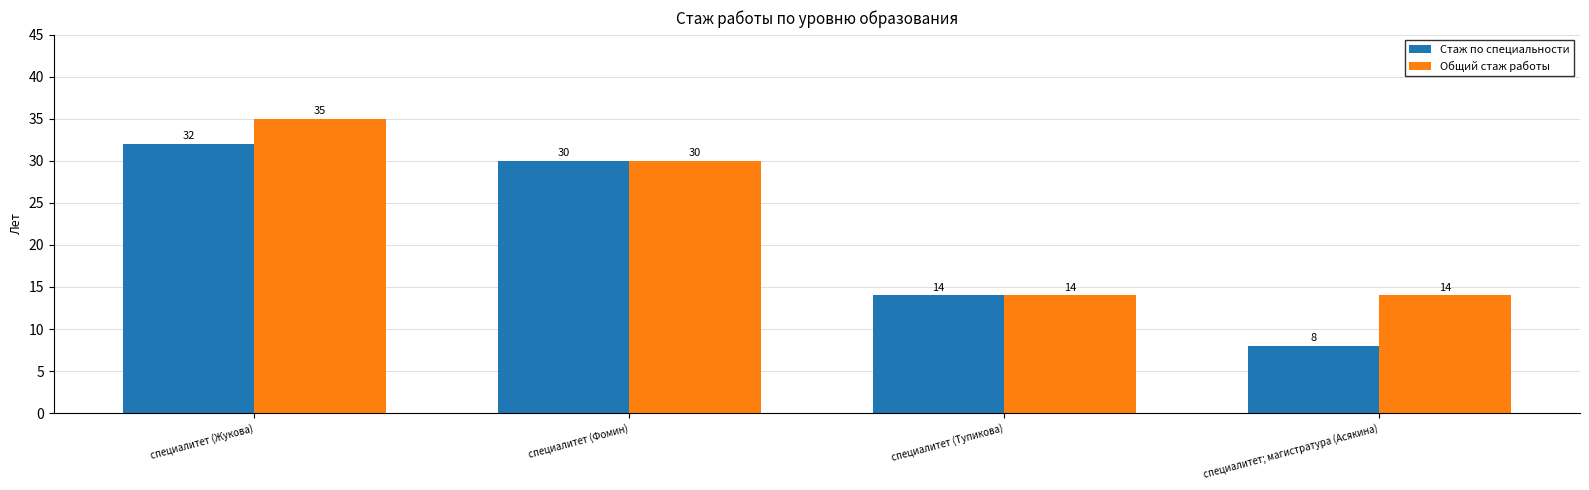

Which series has the widest spread of values?

Стаж по специальности